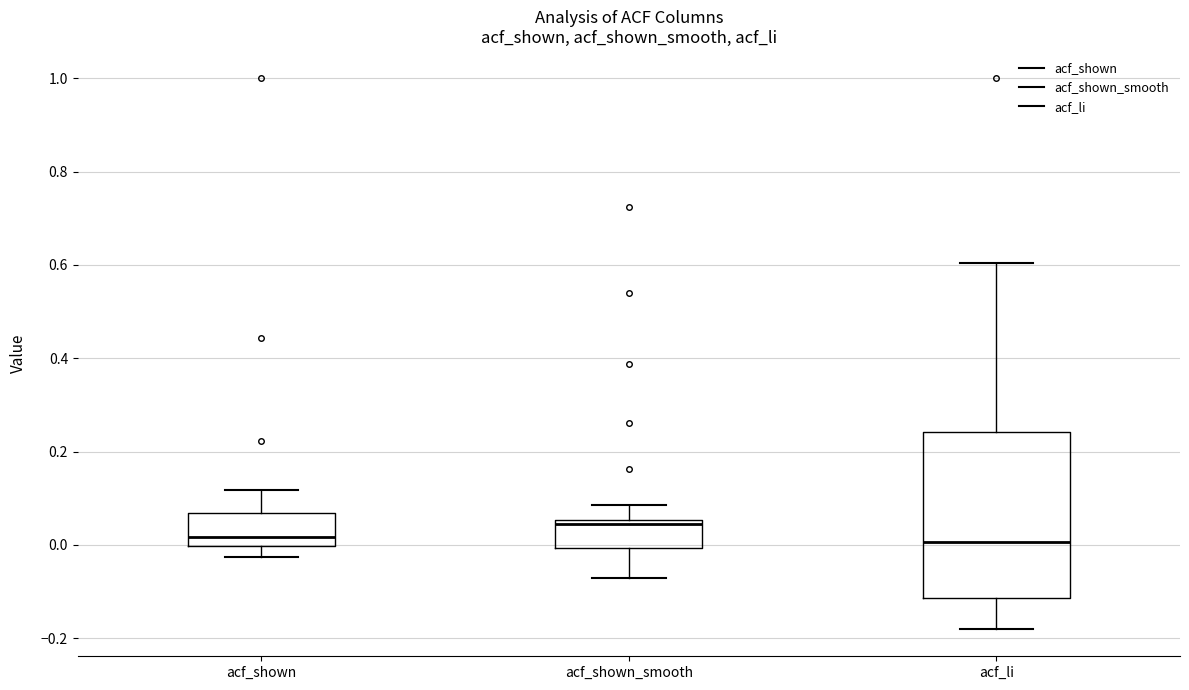

Comparing the boxes themselves (not the whiskers), which one is the tallest?

acf_li